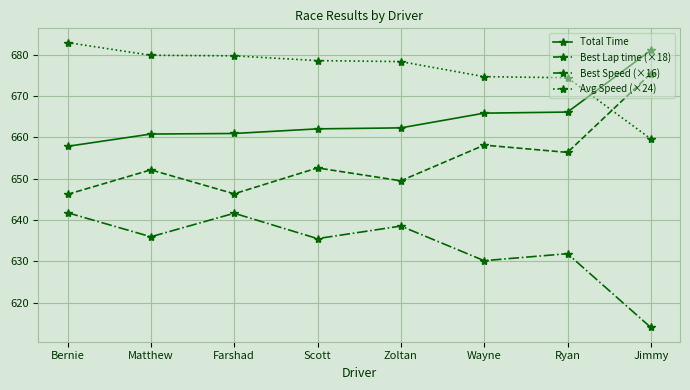

True or false: Total Time and Best Speed (×16) intersect in this chart.

False